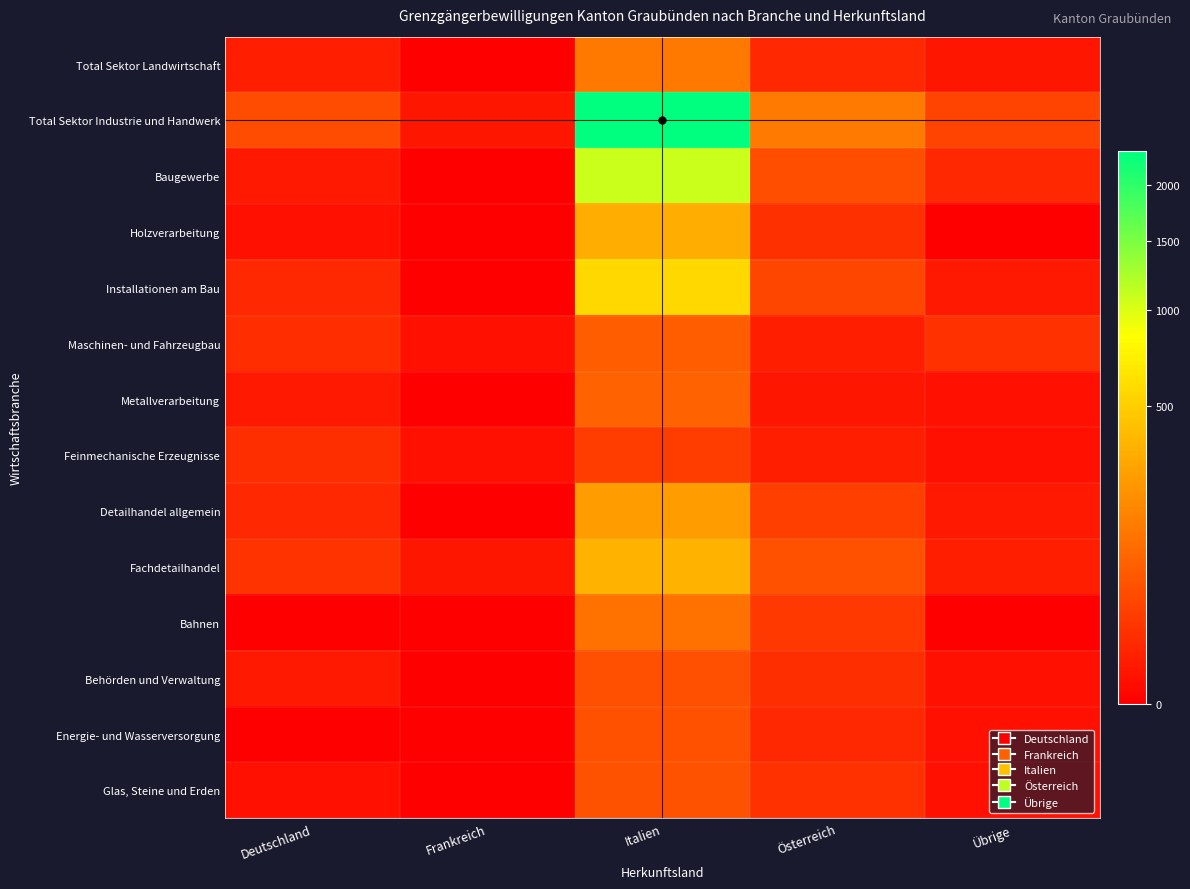

The value of Detailhandel allgemein at Frankreich is 136. True or false?

False